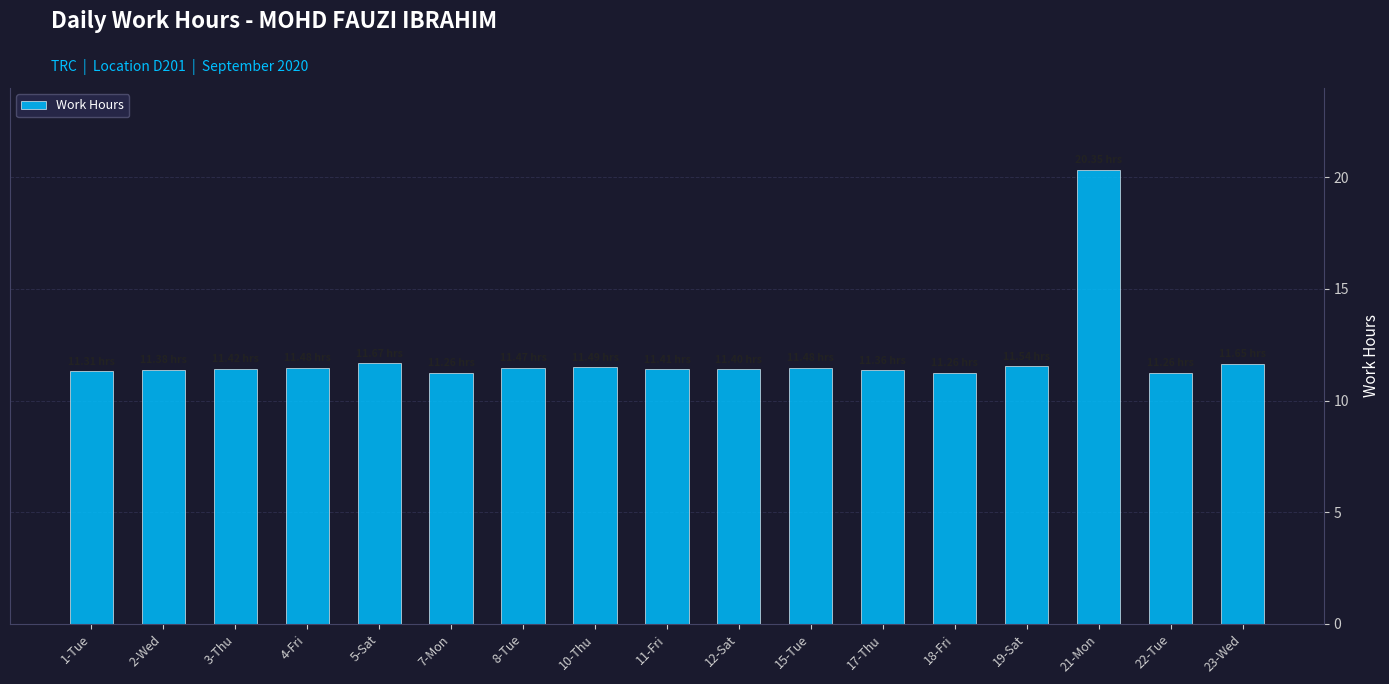

What is the average value?

12.0